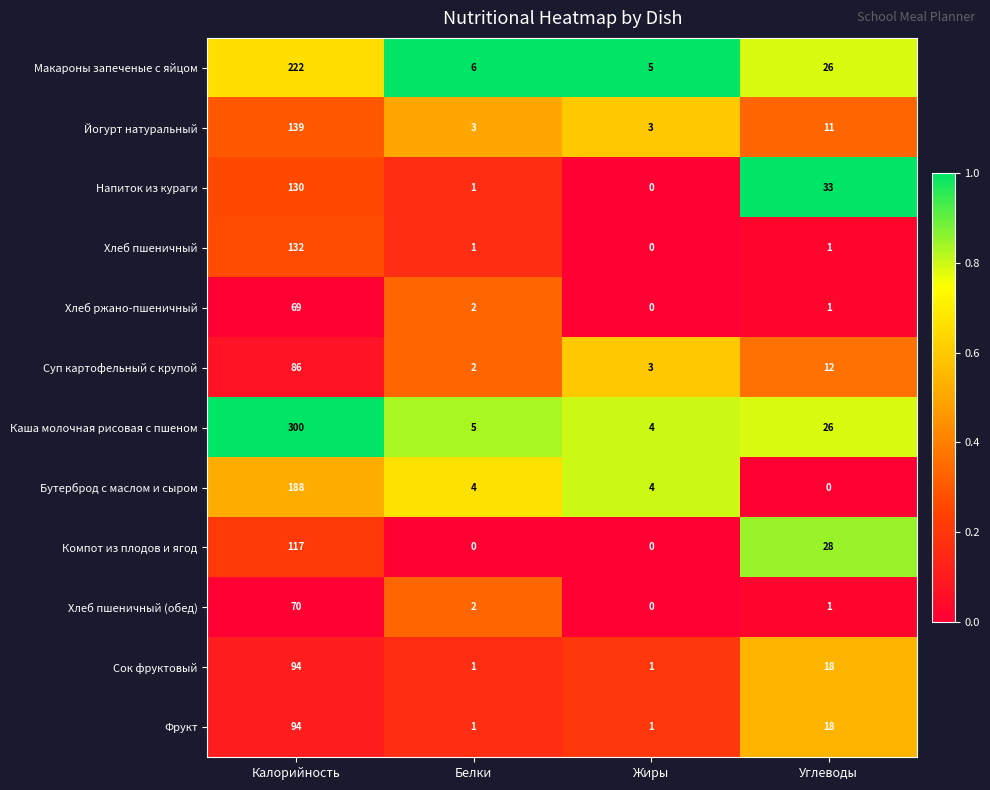

Which series has the largest range (max minus min)?

Каша молочная рисовая с пшеном